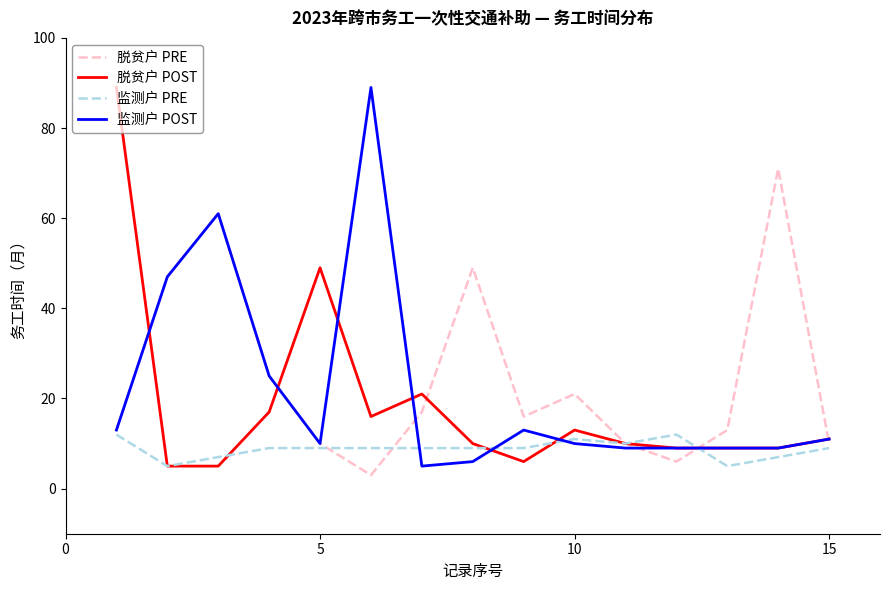

What is the lowest value of the 监测户 POST series?

5